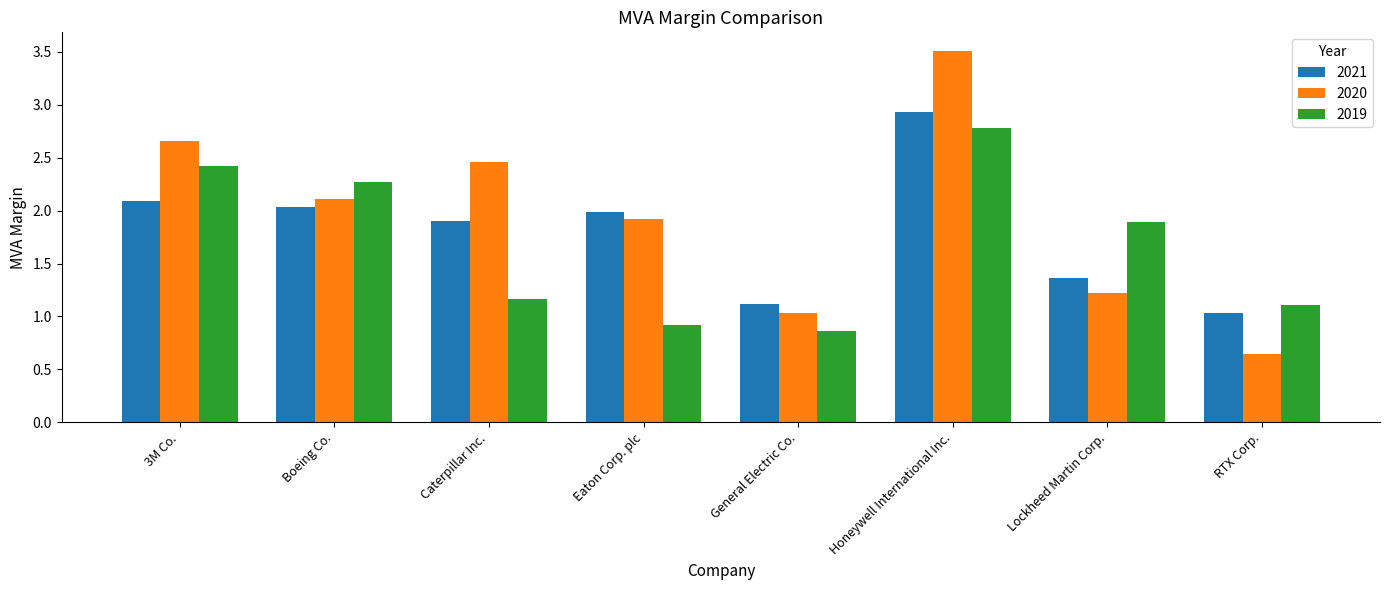

The 2020 series shows 1.2 at Boeing Co.. True or false?

False